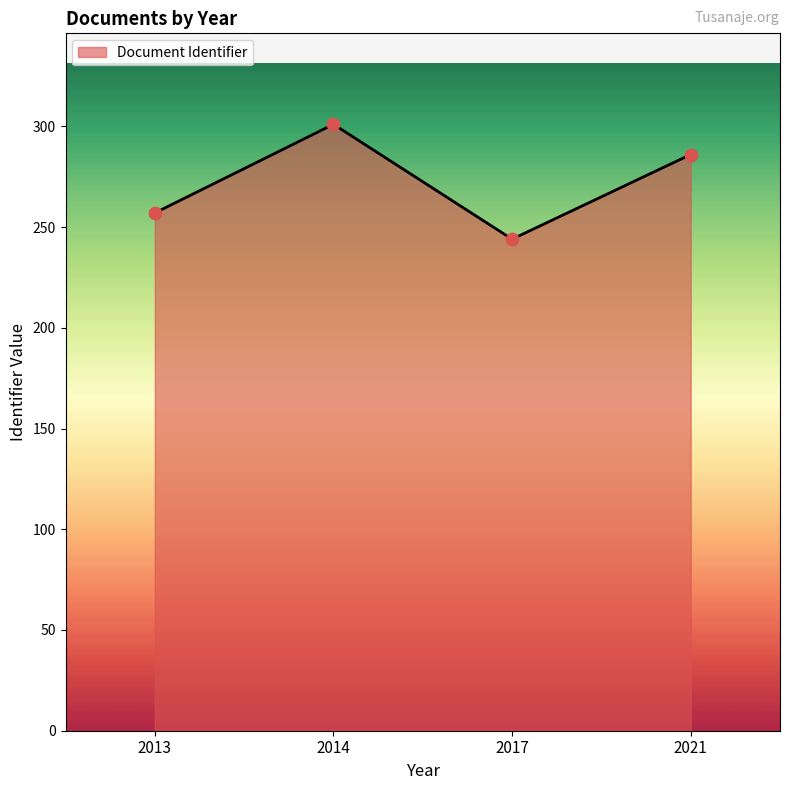

What is the change in value from 2014 to 2021?

-15